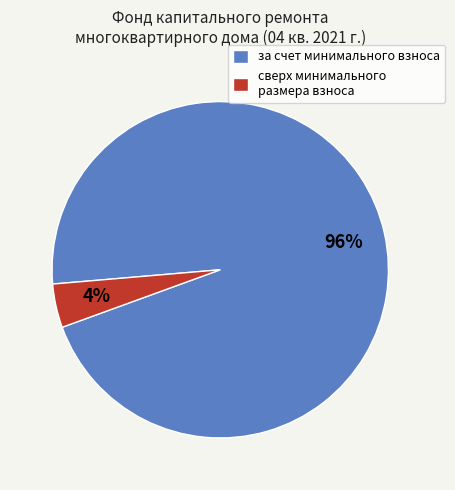

Is it true that сверх минимального размера взноса is 4% of the pie?

True